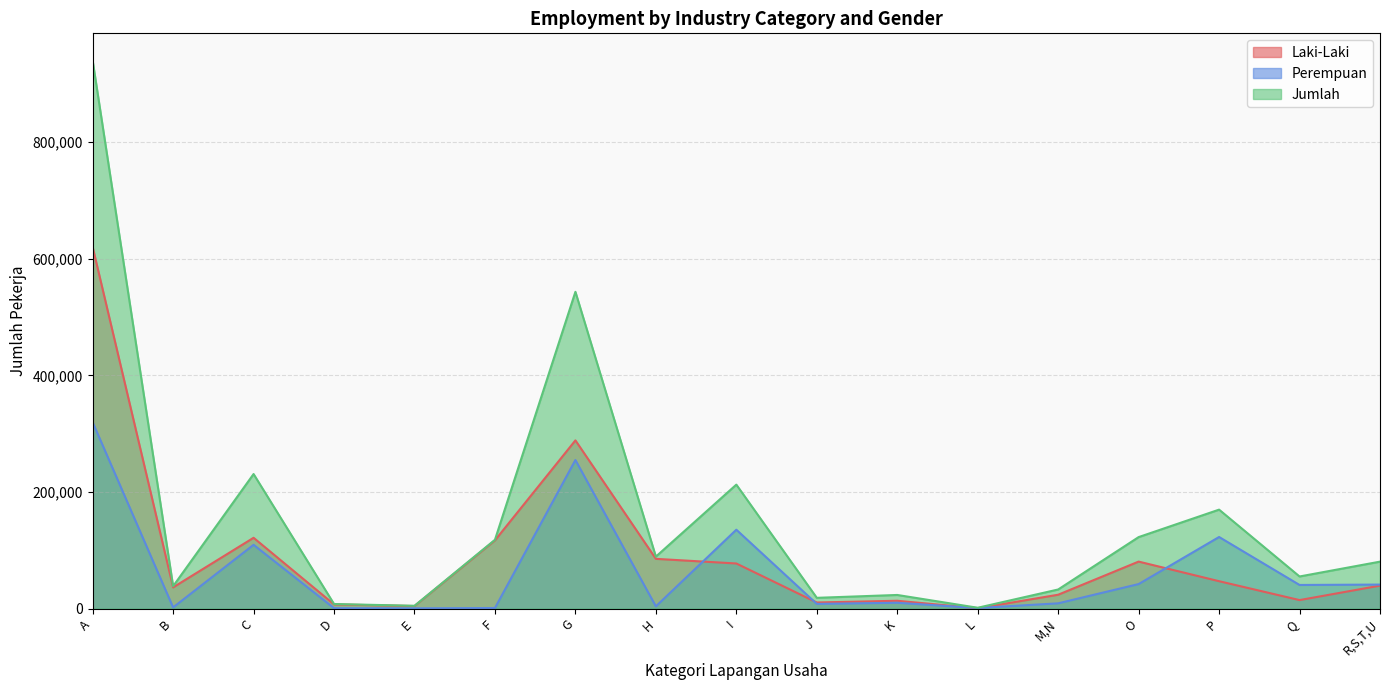

What is the label of the 5th point from the left?

E